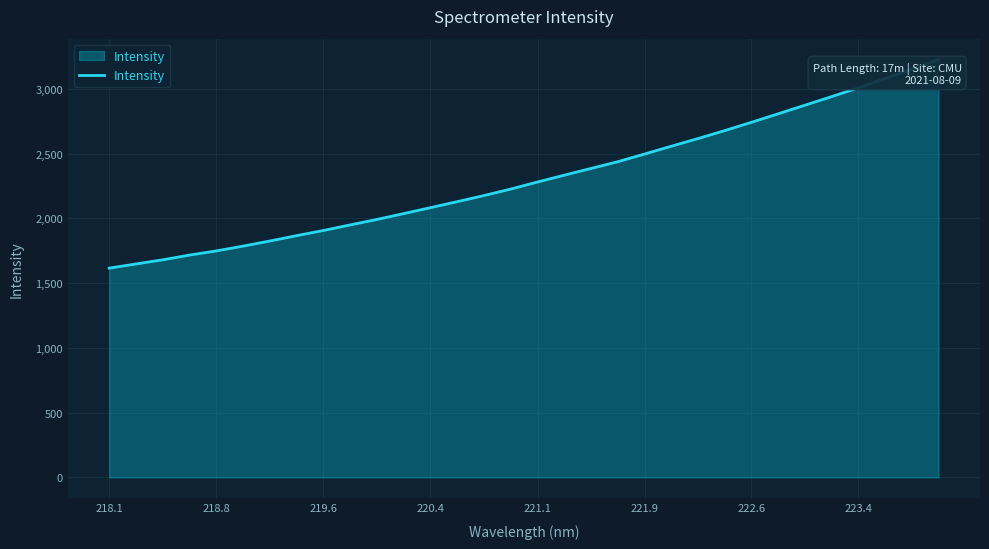

What is the difference between the maximum and minimum values?

1610.6